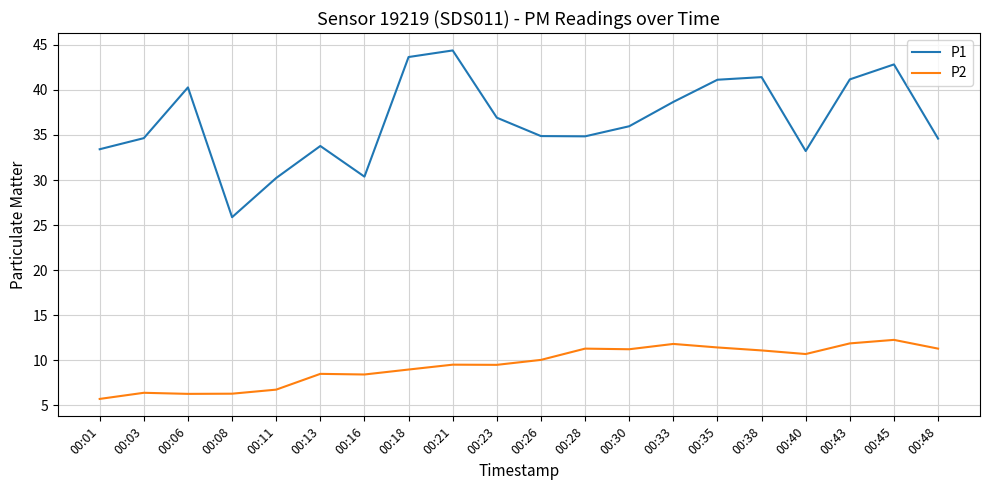

Is the value of P2 at 00:43 greater than the value of P1 at 00:06?

No